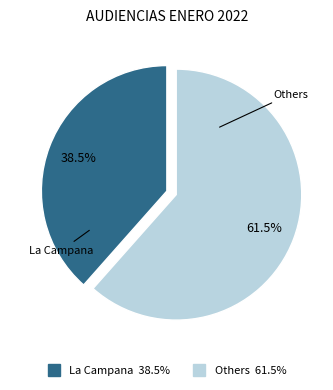

Is there any slice that represents more than half of the pie?

Yes